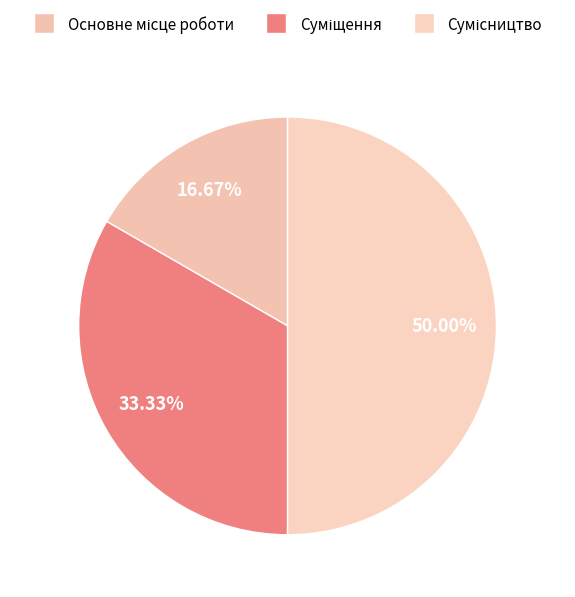

How many segments does this pie chart have?

3